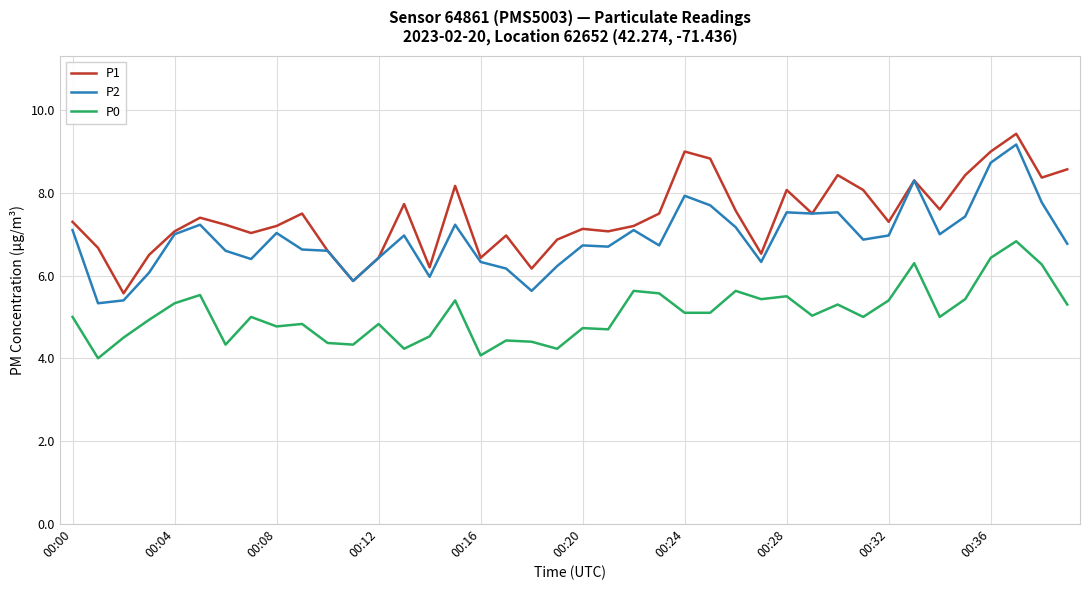

What is the highest value of the P1 series?

9.4